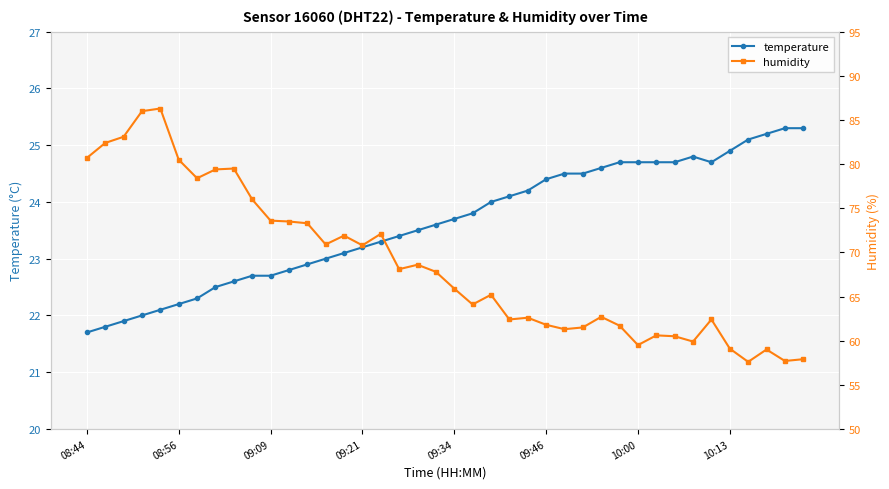

True or false: humidity and temperature cross at least once.

False